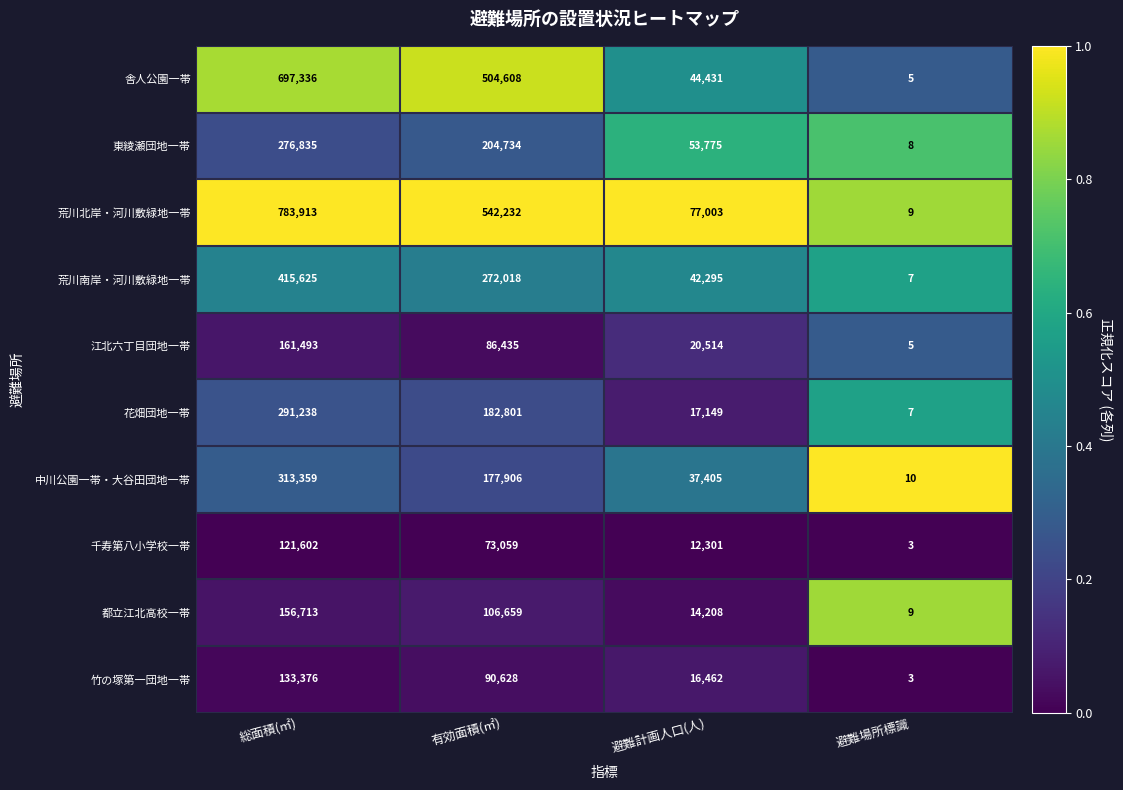

Rank the series by their maximum value, from highest to lowest.

荒川北岸・河川敷緑地一帯, 舎人公園一帯, 荒川南岸・河川敷緑地一帯, 中川公園一帯・大谷田団地一帯, 花畑団地一帯, 東綾瀬団地一帯, 江北六丁目団地一帯, 都立江北高校一帯, 竹の塚第一団地一帯, 千寿第八小学校一帯